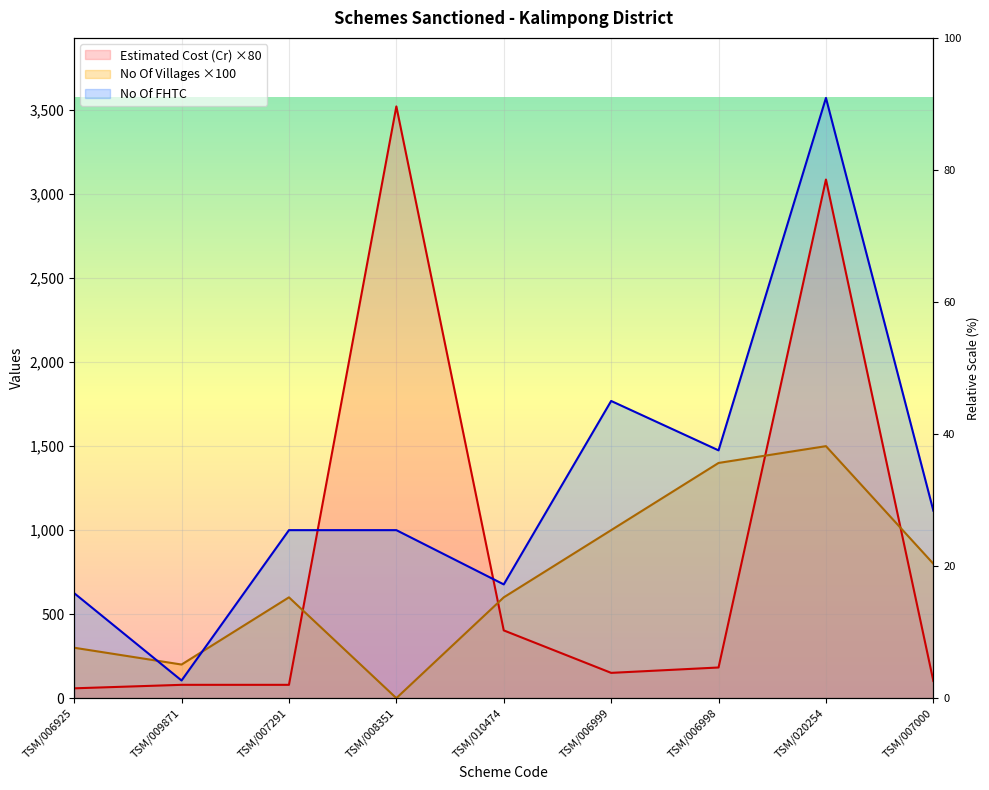

Which series has the largest total across all categories?

No Of FHTC